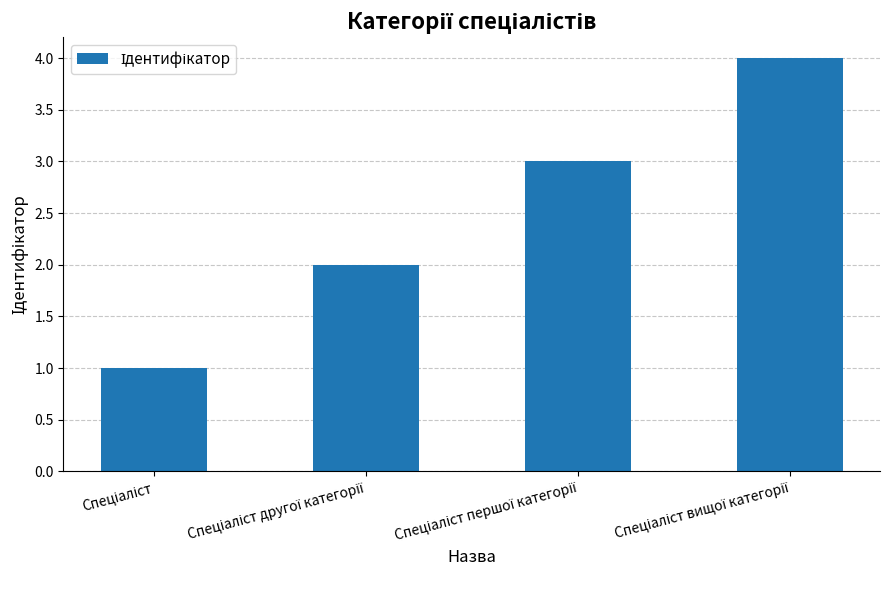

What is the difference between the maximum and minimum values?

3